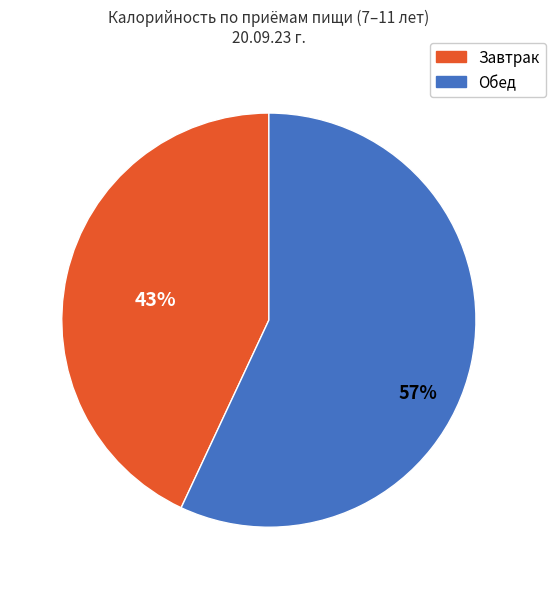

Is there any slice that represents more than half of the pie?

Yes